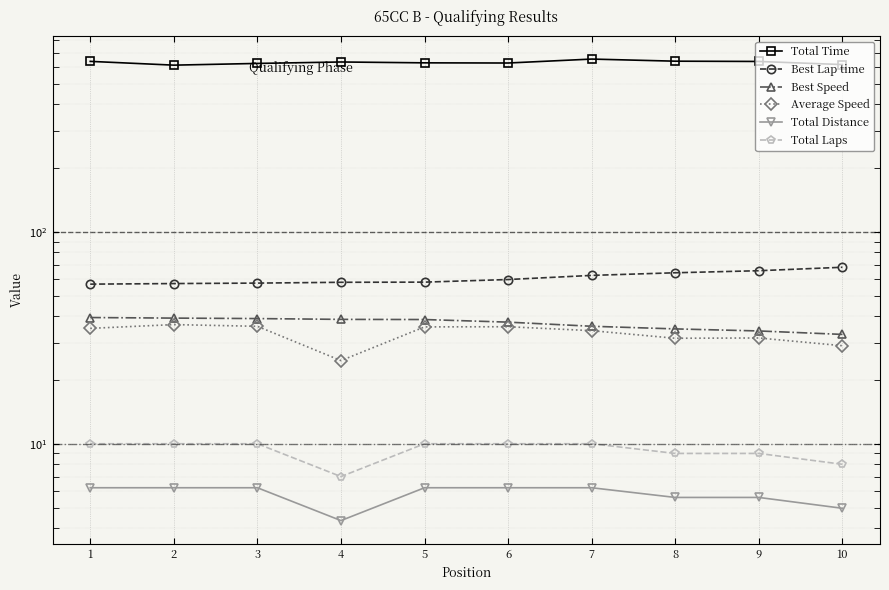

Which label corresponds to the smallest value in the chart?

4